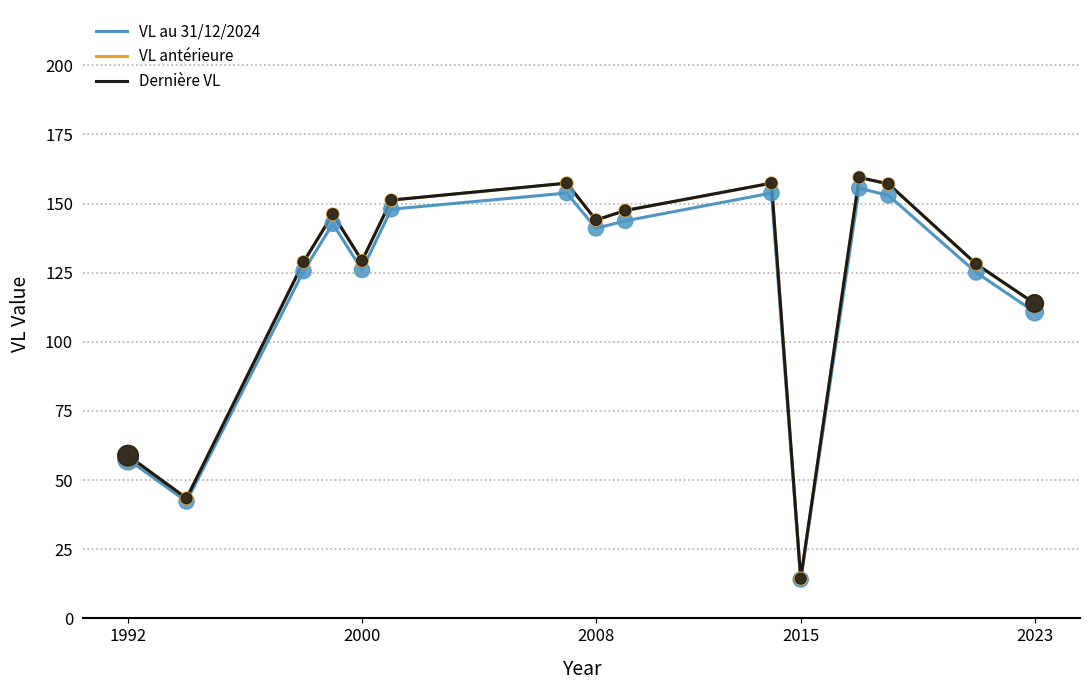

Which series has the widest spread of values?

Dernière VL